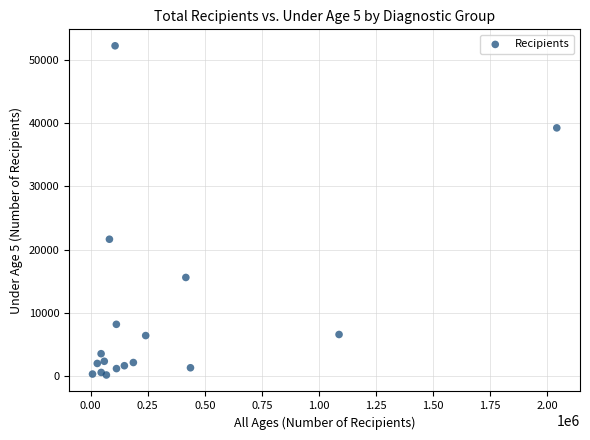

What Y value in the scatter plot is closest to 26205?

21646